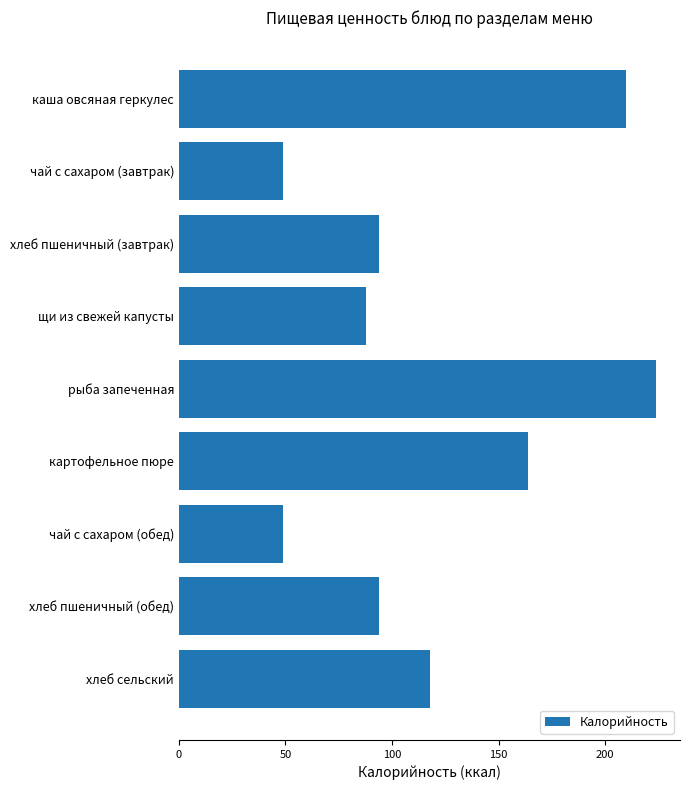

Where is the data nearest to the value 136?

хлеб сельский